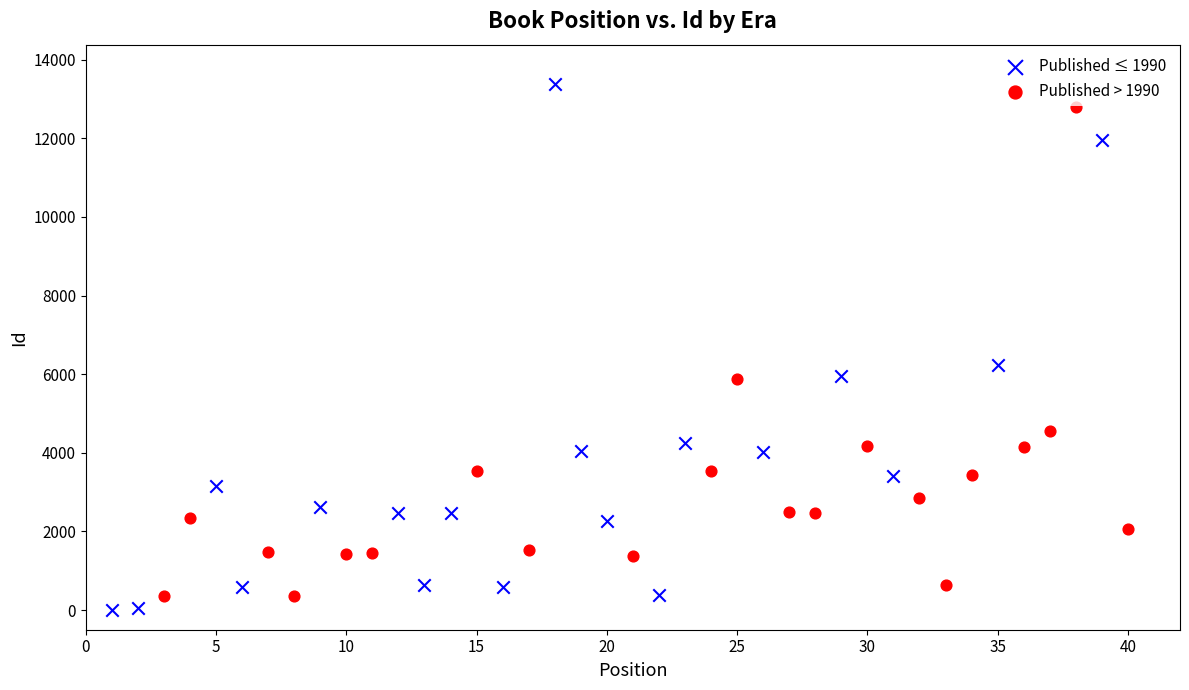

Which series has the widest spread of Y values?

Published ≤ 1990